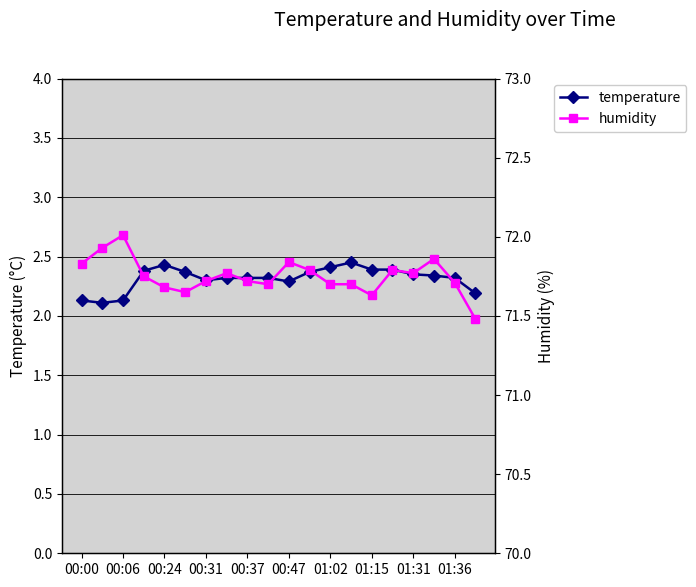

What is the difference between the maximum and minimum values in the humidity series?

0.5